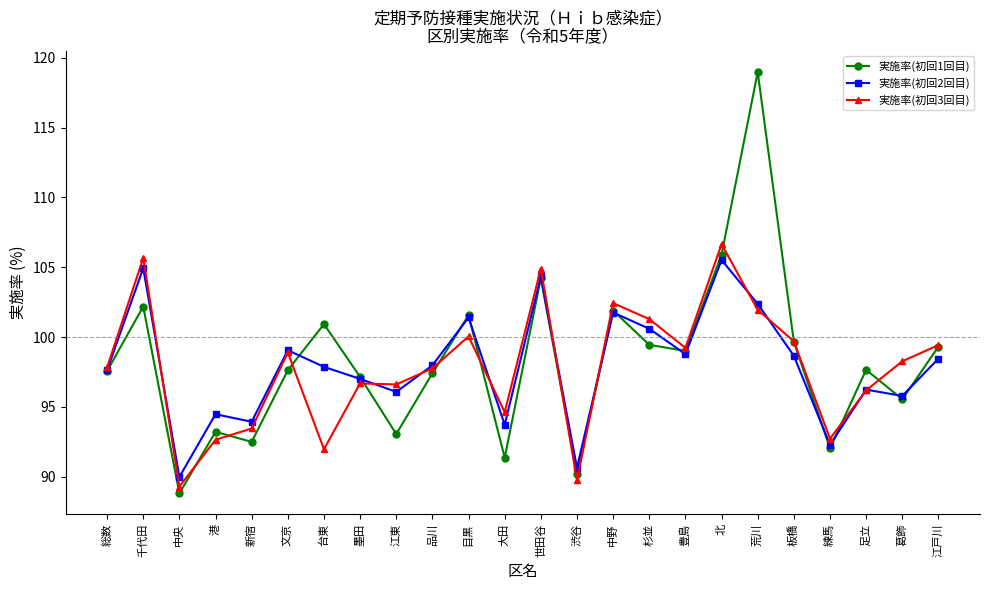

Which series changed the most between 台東 and 渋谷?

実施率(初回1回目)